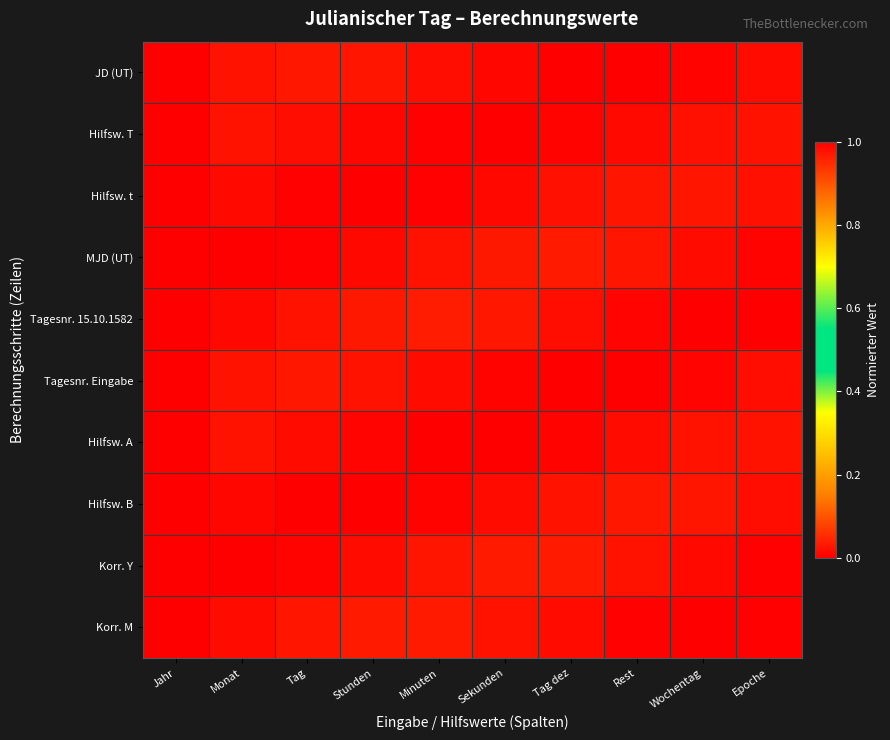

Which has a higher value, Stunden or Minuten?

Stunden